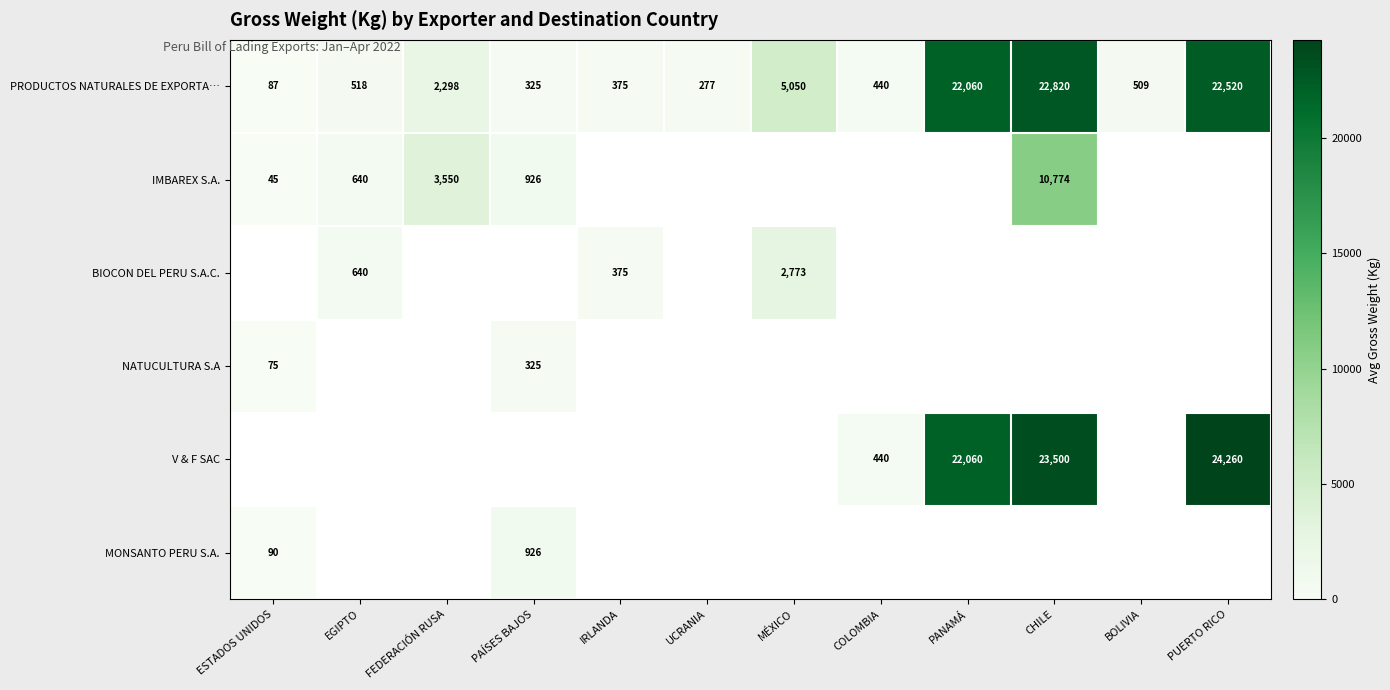

Is the value of PRODUCTOS NATURALES DE EXPORTA… at COLOMBIA greater than the value of BIOCON DEL PERU S.A.C. at IRLANDA?

Yes